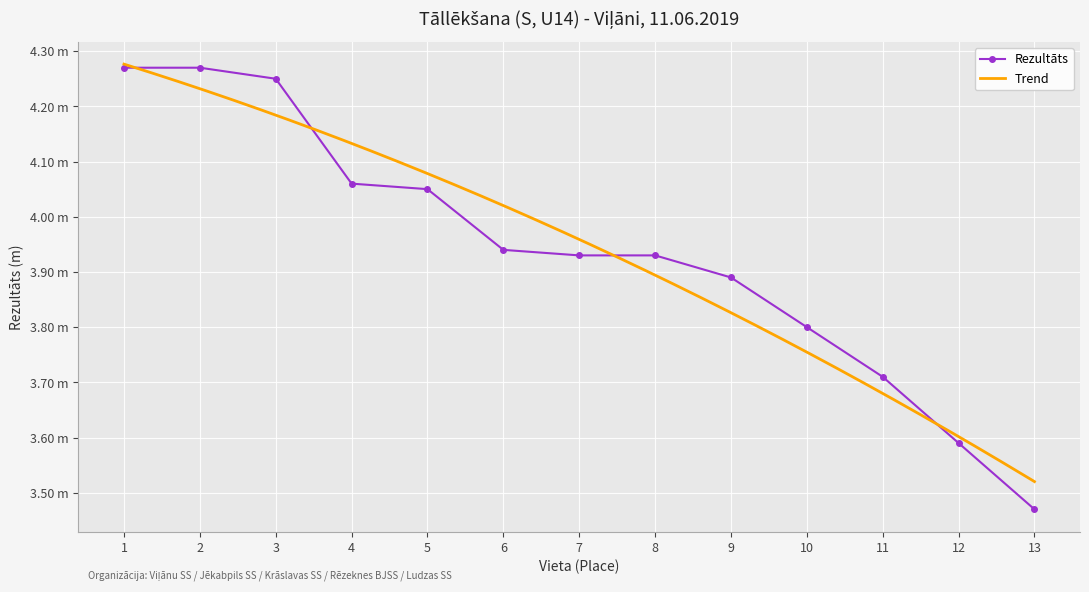

Reading right to left, transcribe all the data shown in this chart.

3.5	3.6	3.7	3.8	3.9	3.9	3.9	3.9	4.0	4.1	4.2	4.3	4.3